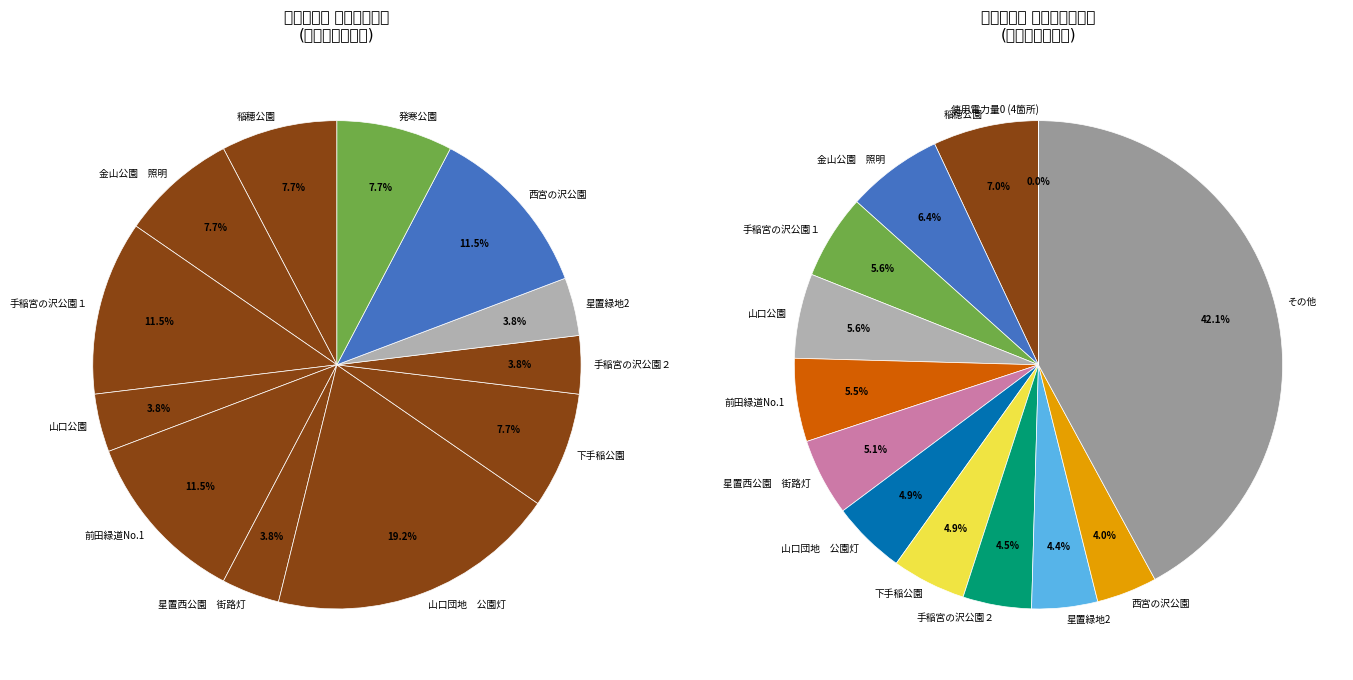

Is 発寒朝日公園 街灯 the majority of the pie?

No